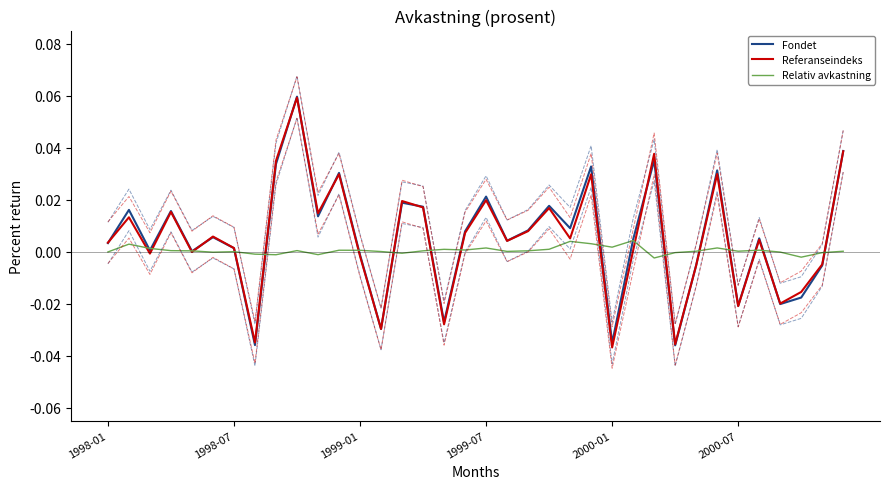

What are all the series names shown in the legend?

Fondet, Referanseindeks, Relativ avkastning